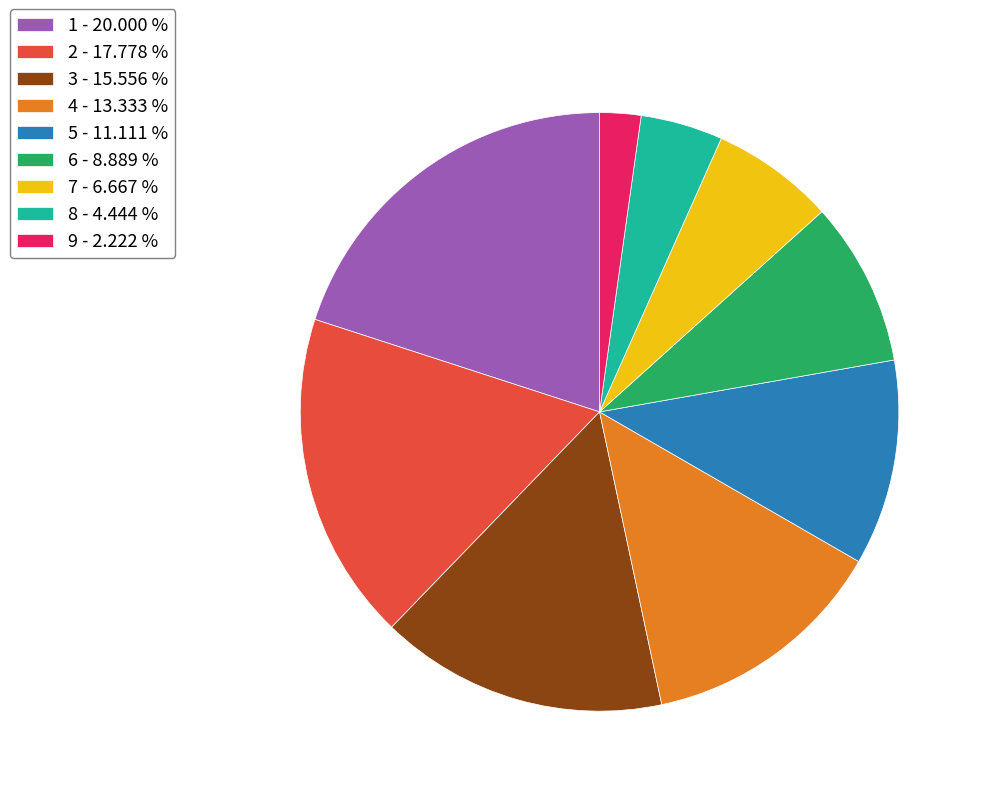

Is 2 the majority of the pie?

No